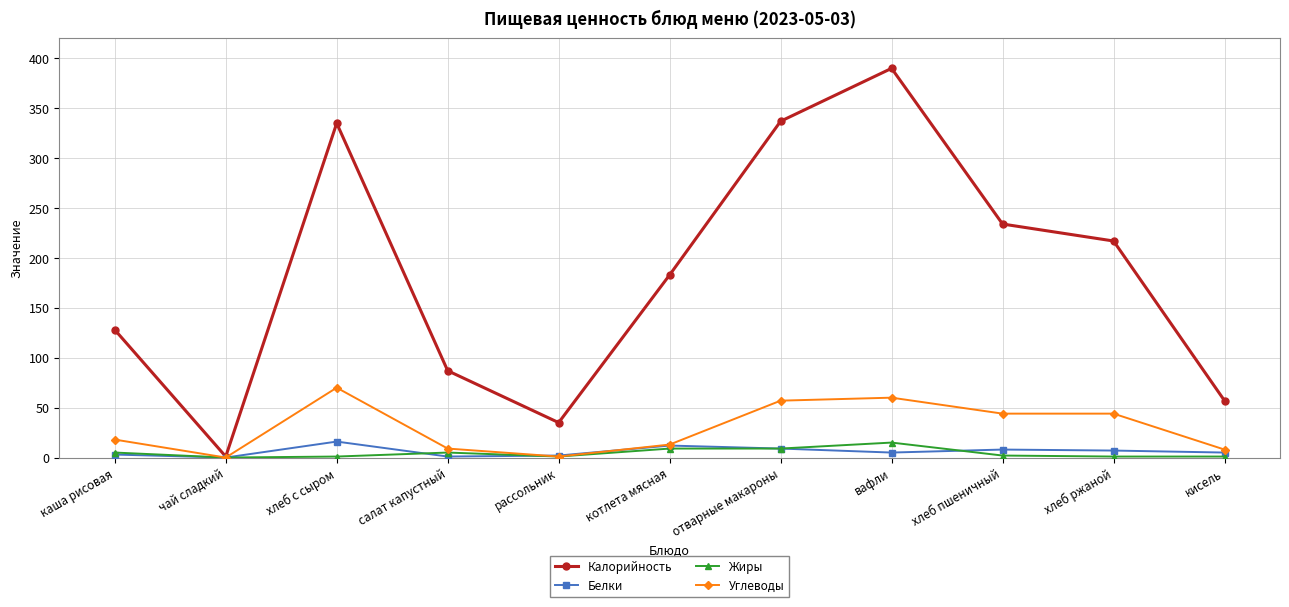

Which label corresponds to the largest value in the chart?

вафли